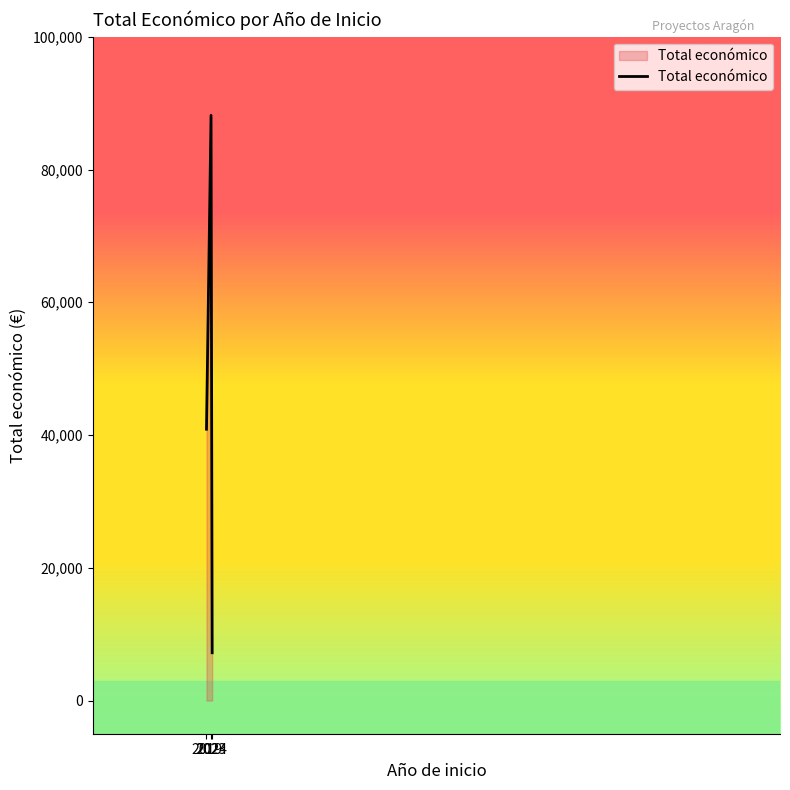

What is the change in value from 2023 to 2024?

-80960